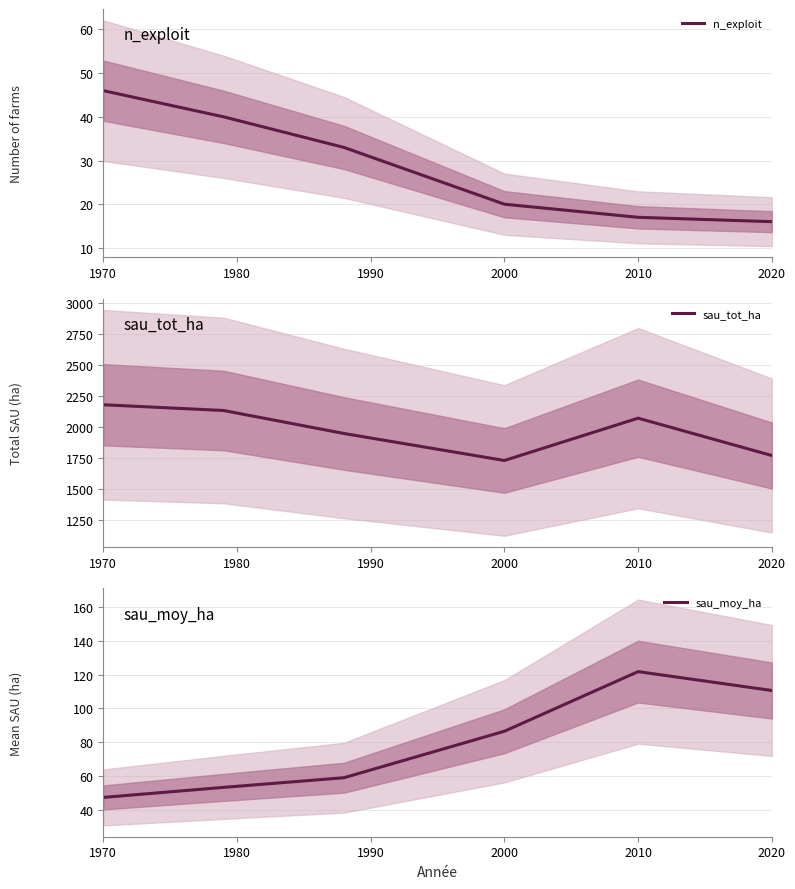

True or false: sau_tot_ha has more than 1 interior local peaks.

False